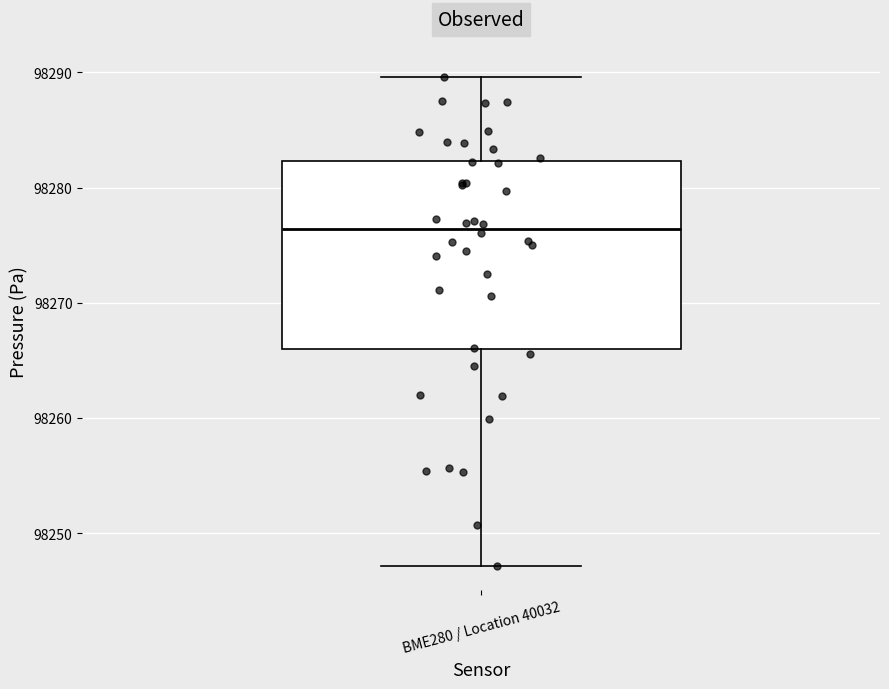

Transcribe this box plot: give where the median line is, the range the box spans, and where the two whiskers end, as read against the y-axis. The values are not printed on the chart, so give them approximately, as read against the axis.

median 98276, box 98266 to 98282, whiskers 98247 to 98290